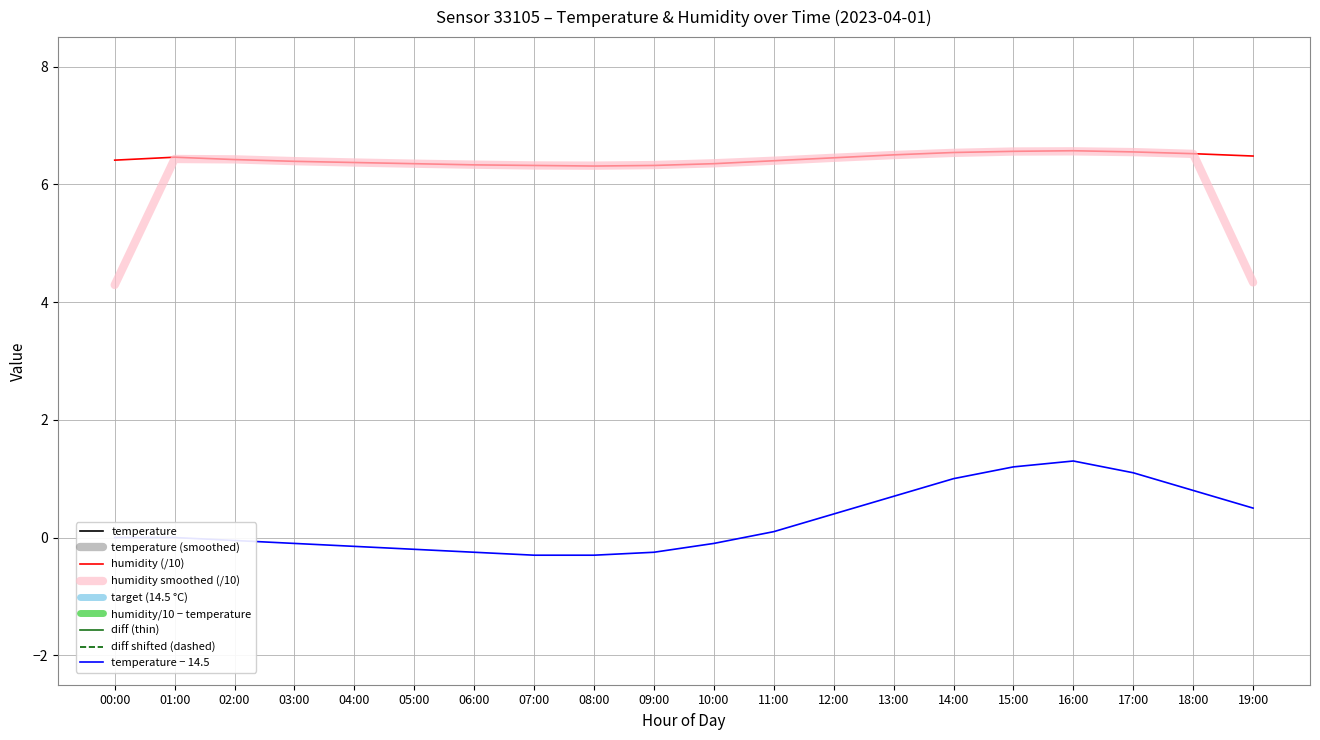

True or false: humidity and temperature intersect in this chart.

False